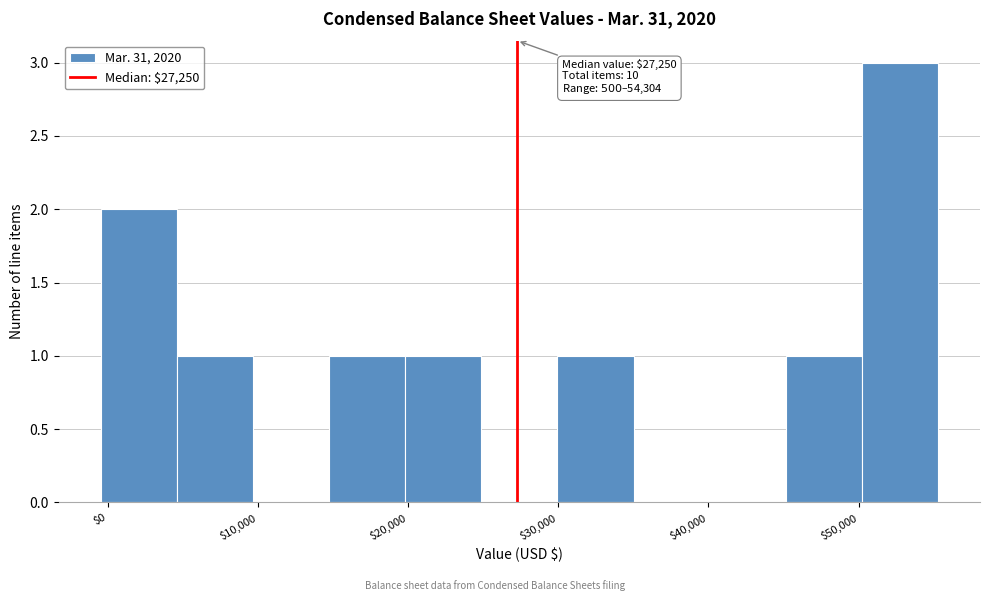

Which range on the x-axis has the tallest bar?

50000 to 55000